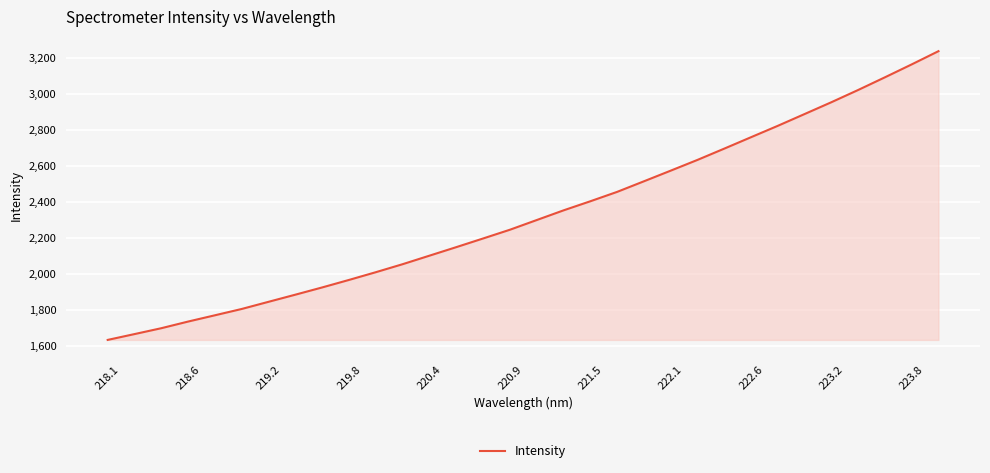

What is the smallest value displayed?

1633.5